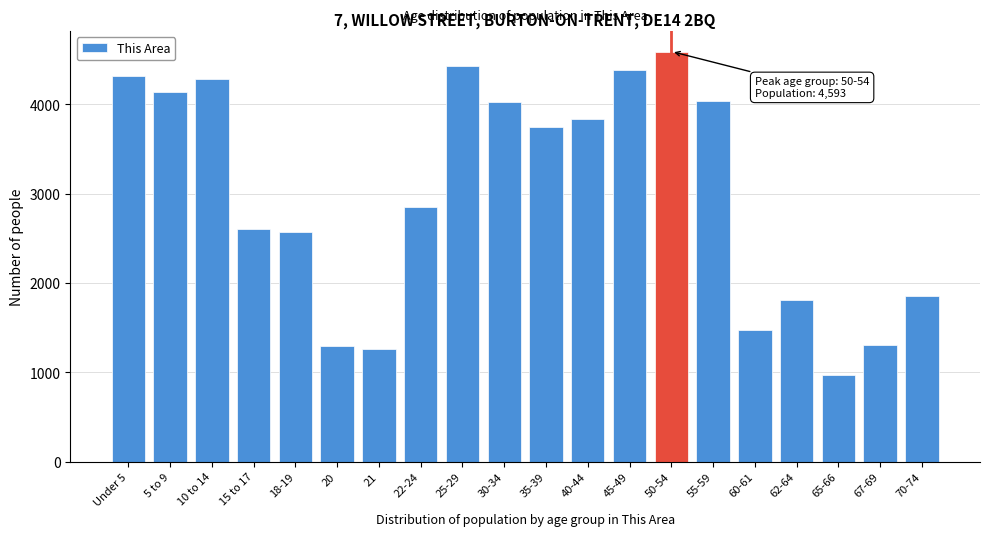

What is the difference between the maximum and minimum values?

3621